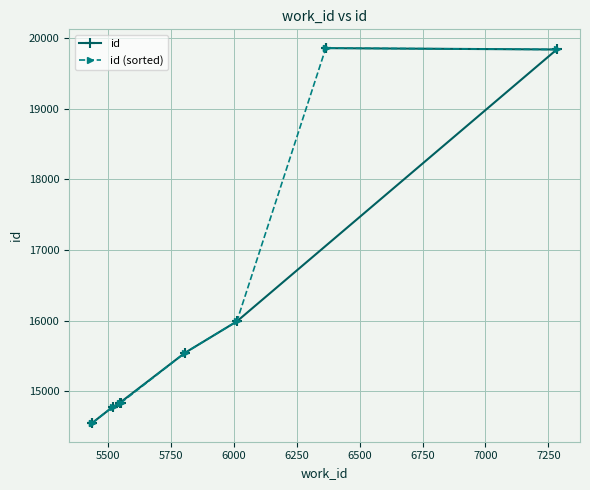

At which category is the sum across all series the highest?

7250